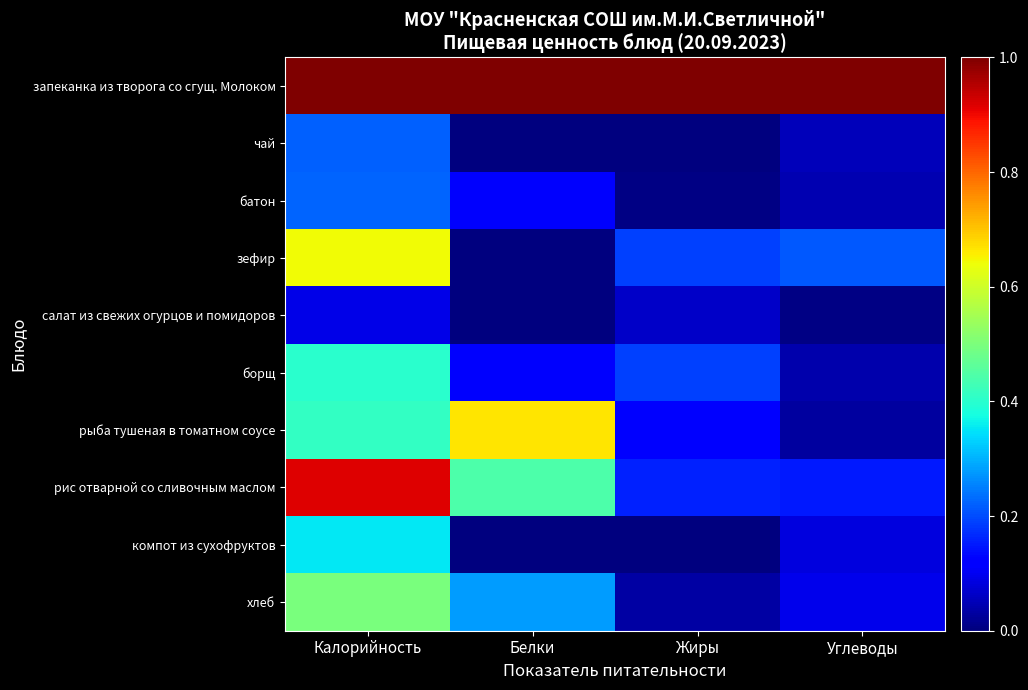

Which has a higher value, Углеводы or Калорийность?

Углеводы